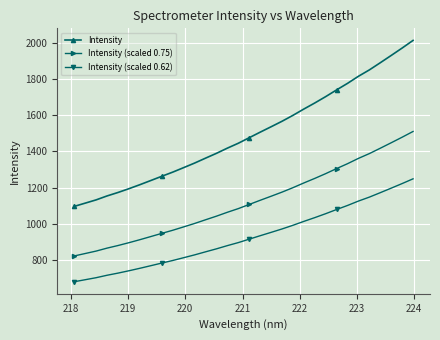

List the series in order of their peak value, lowest first.

Intensity (scaled 0.62), Intensity (scaled 0.75), Intensity